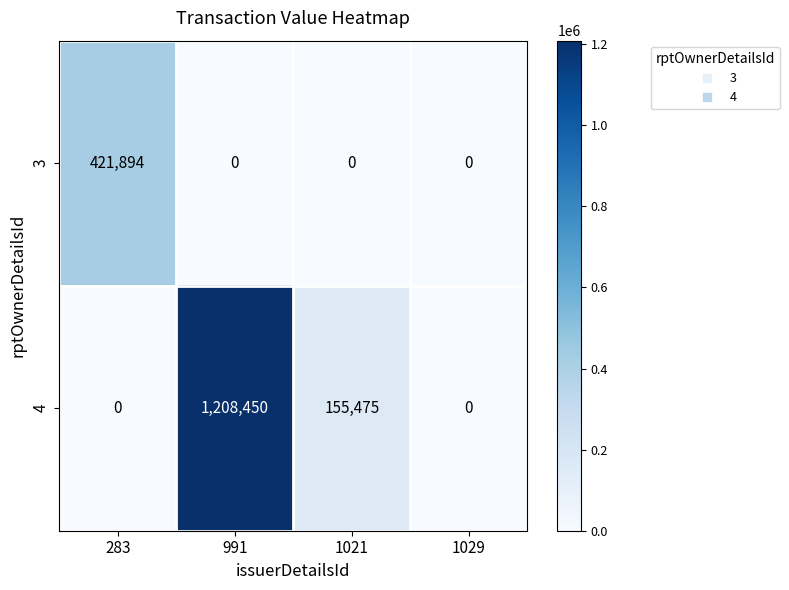

List the series in order of their overall mean, highest first.

4, 3